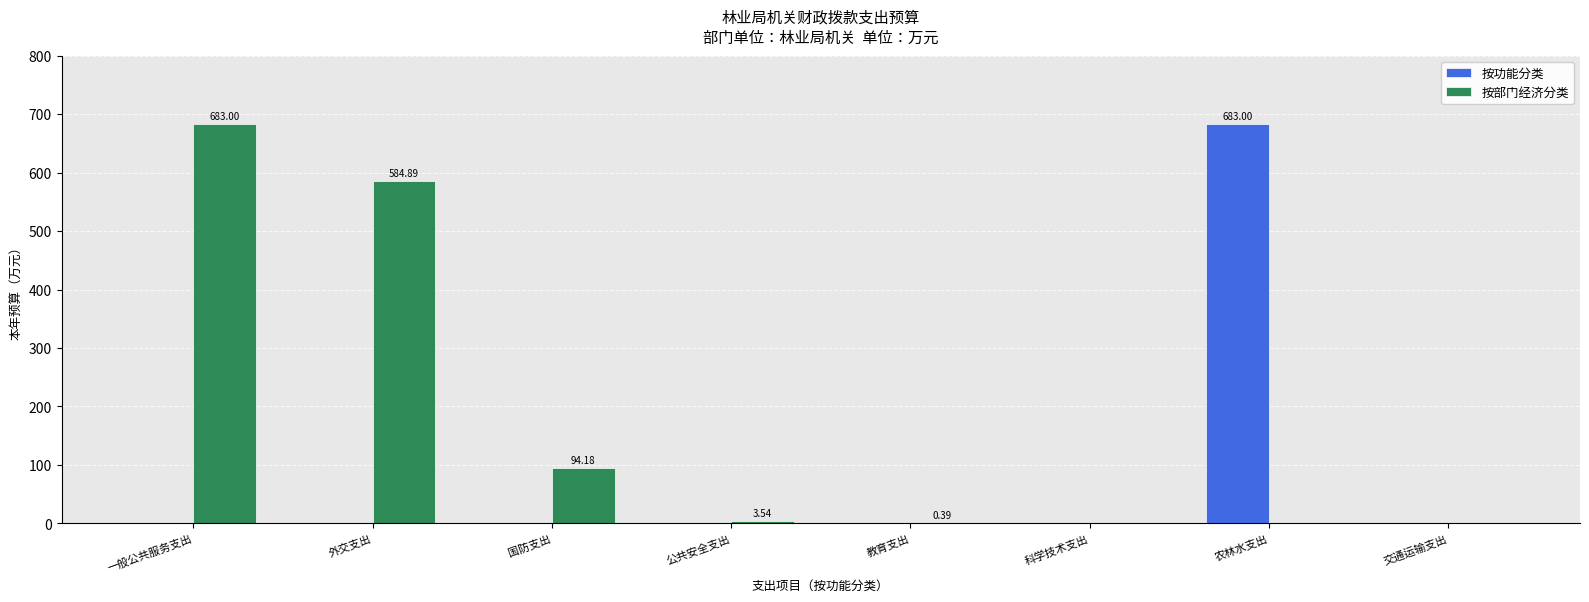

What is the total value across all series at 国防支出?

94.2